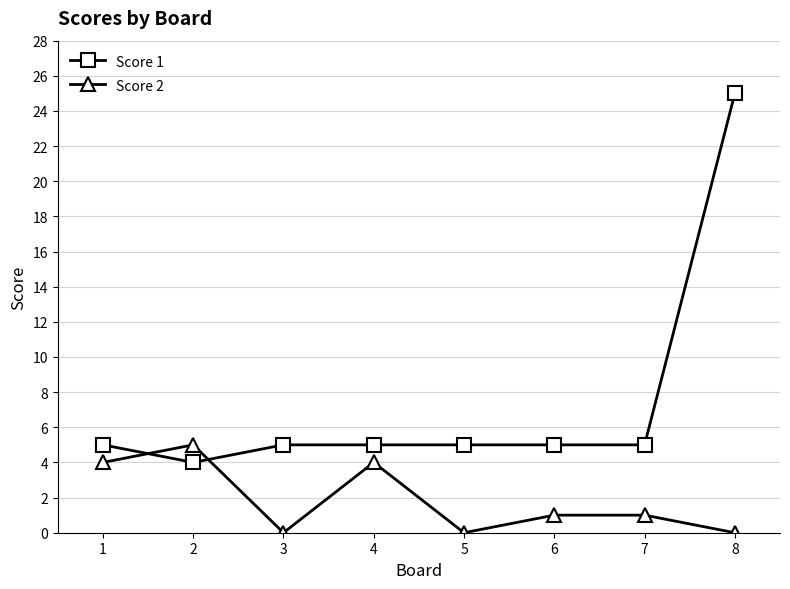

How many data points does each series have?

8